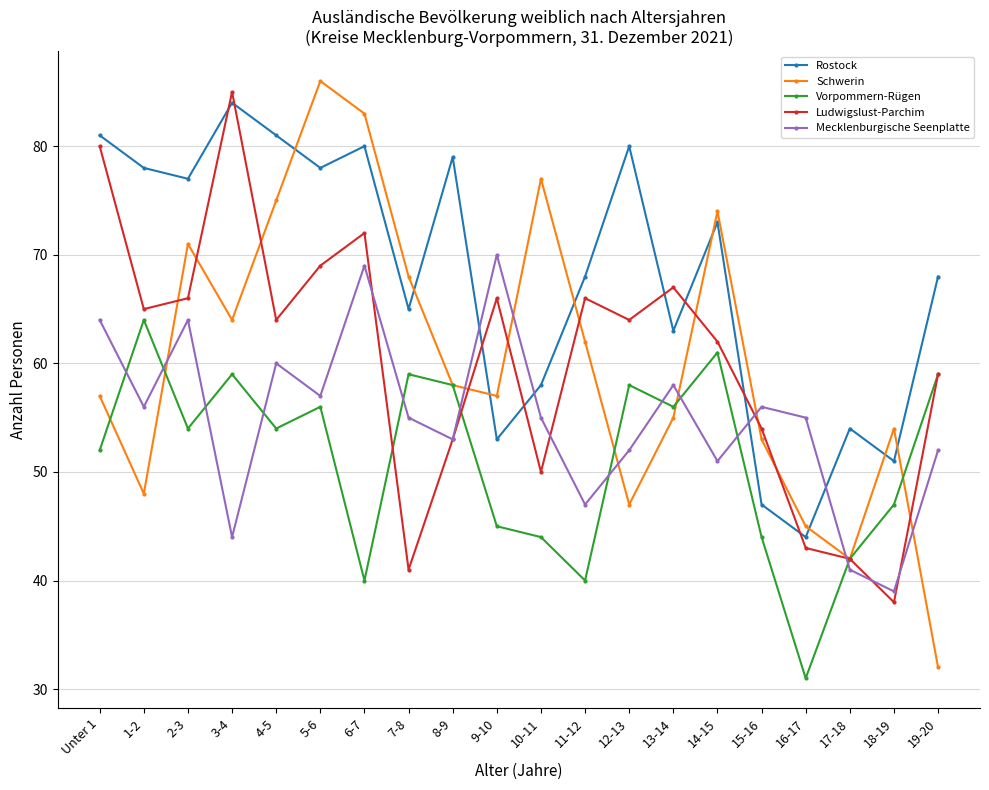

At 13-14, list the series in order from smallest to largest.

Schwerin, Vorpommern-Rügen, Mecklenburgische Seenplatte, Rostock, Ludwigslust-Parchim